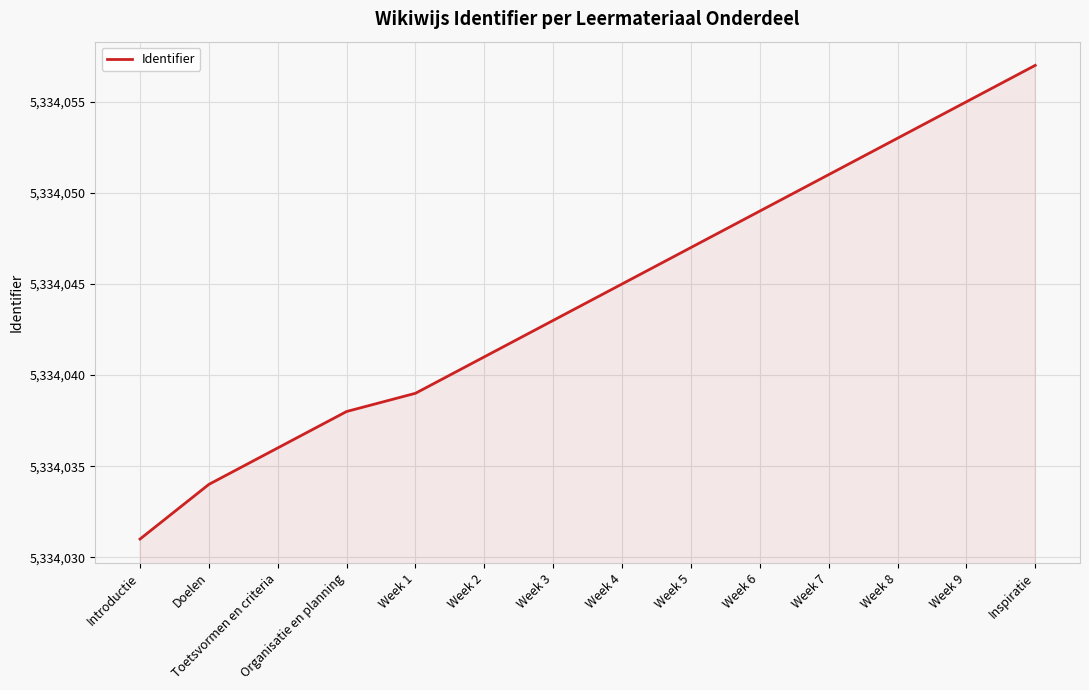

What is the difference between the values at Toetsvormen en criteria and Doelen?

2